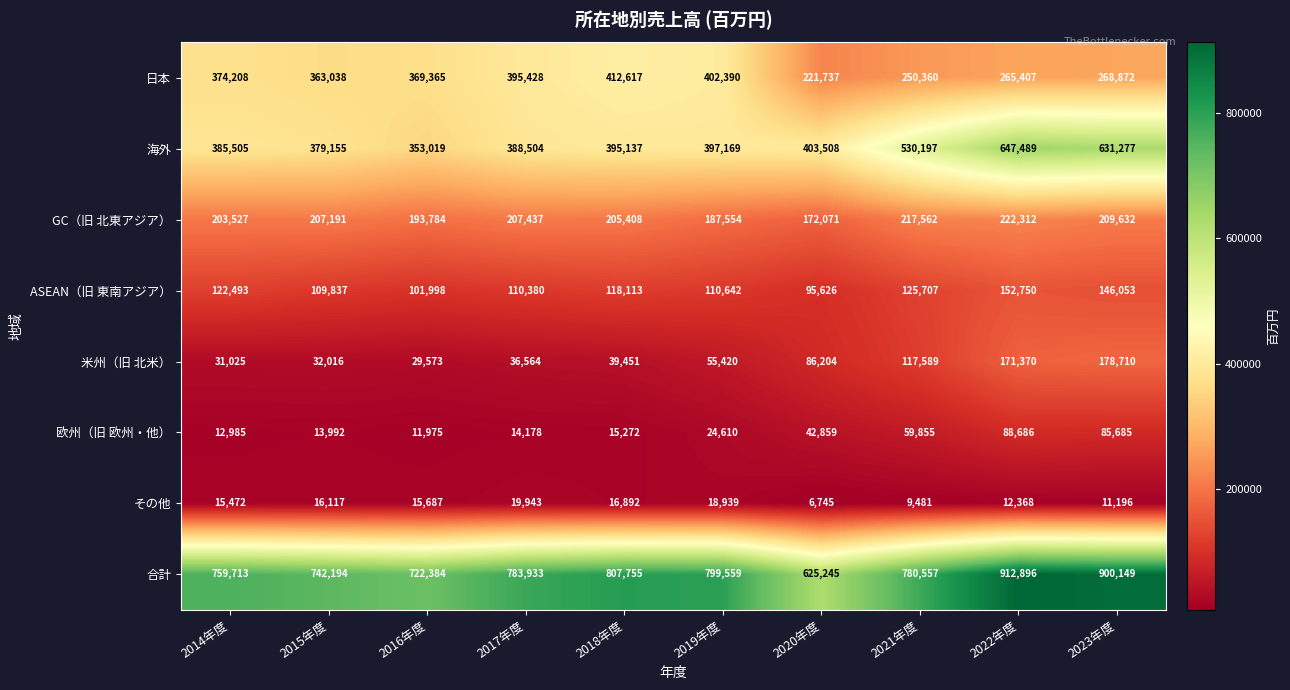

What is the sum of the 海外 values at 2014年度 and 2019年度?

782674